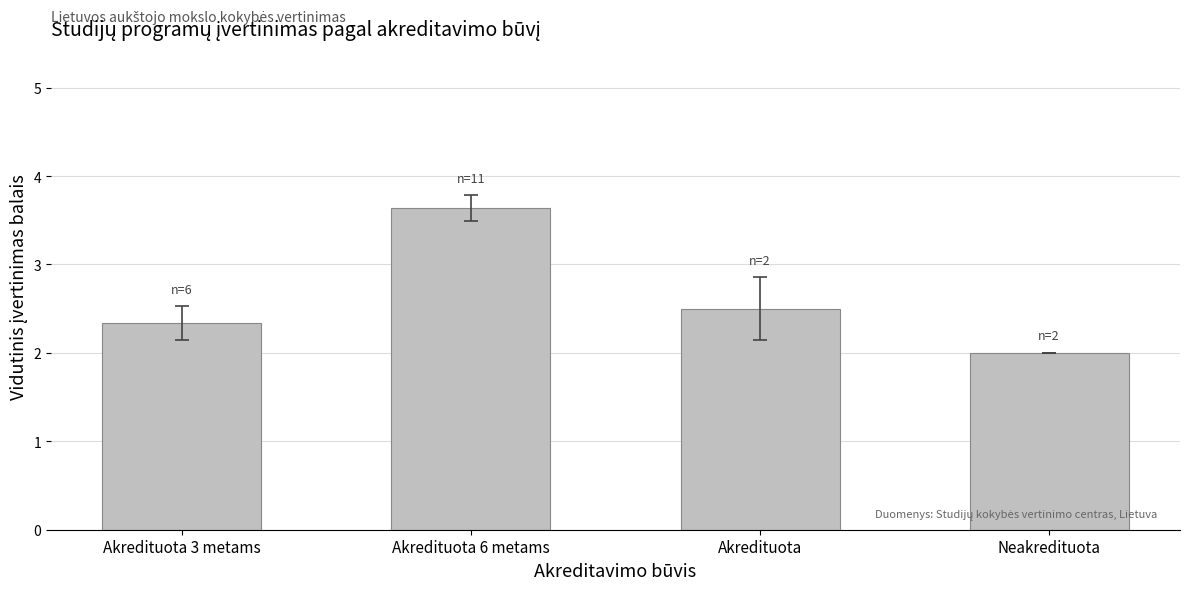

Reading left to right, what are all the values shown in this chart?

2.3	3.6	2.5	2.0